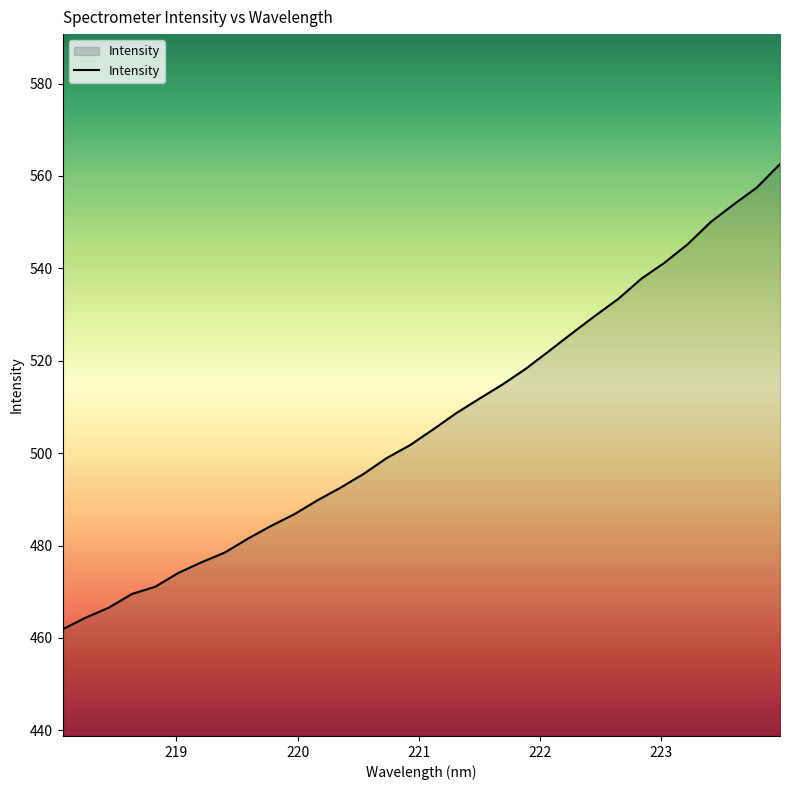

What is the difference between the maximum and minimum values?

100.7